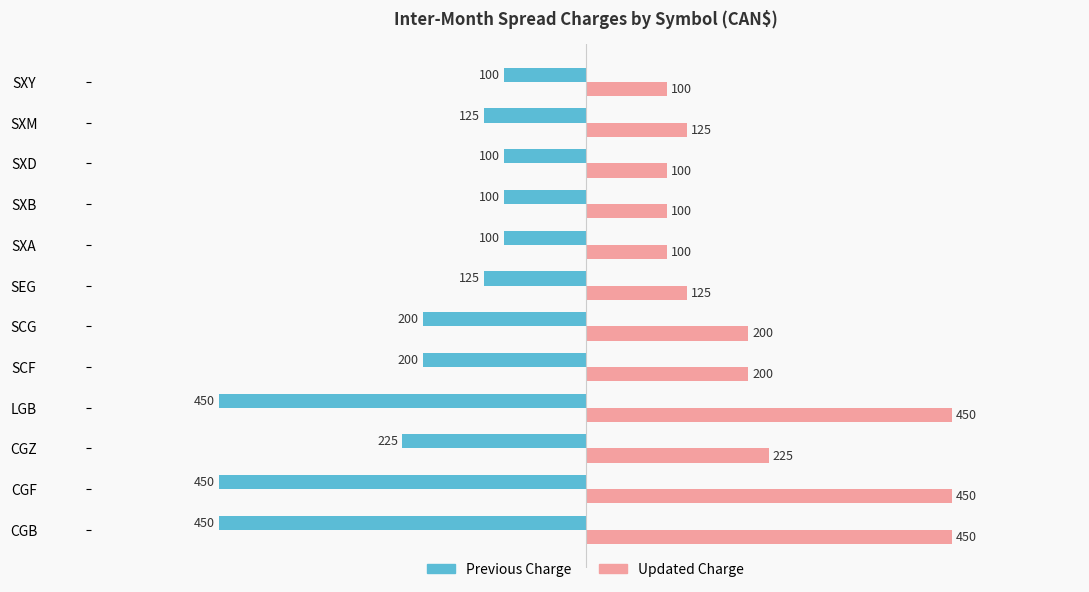

How many data points in Updated Charge are less than 200?

6